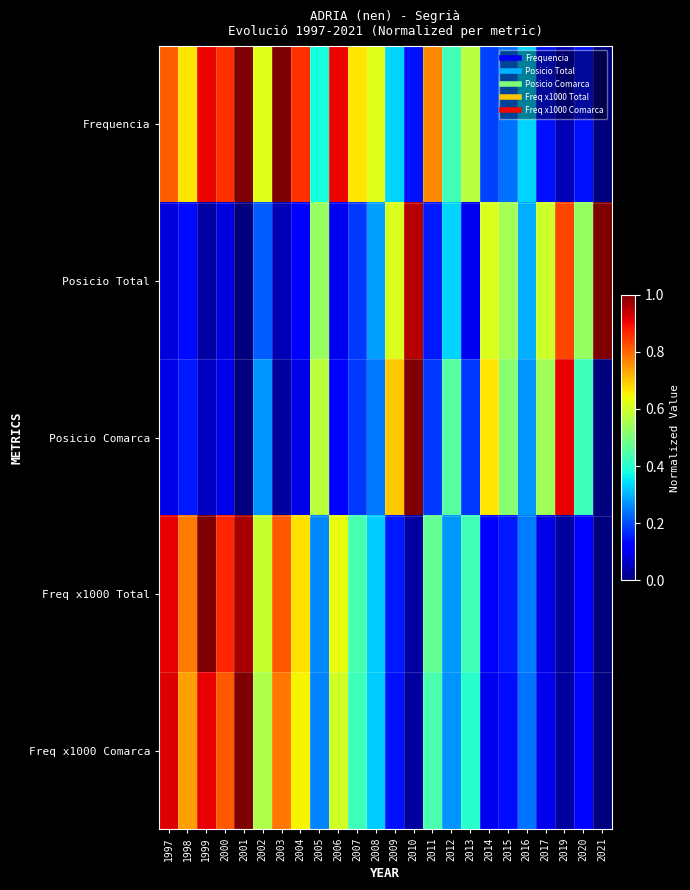

At how many categories does at least one series exceed 0?

24